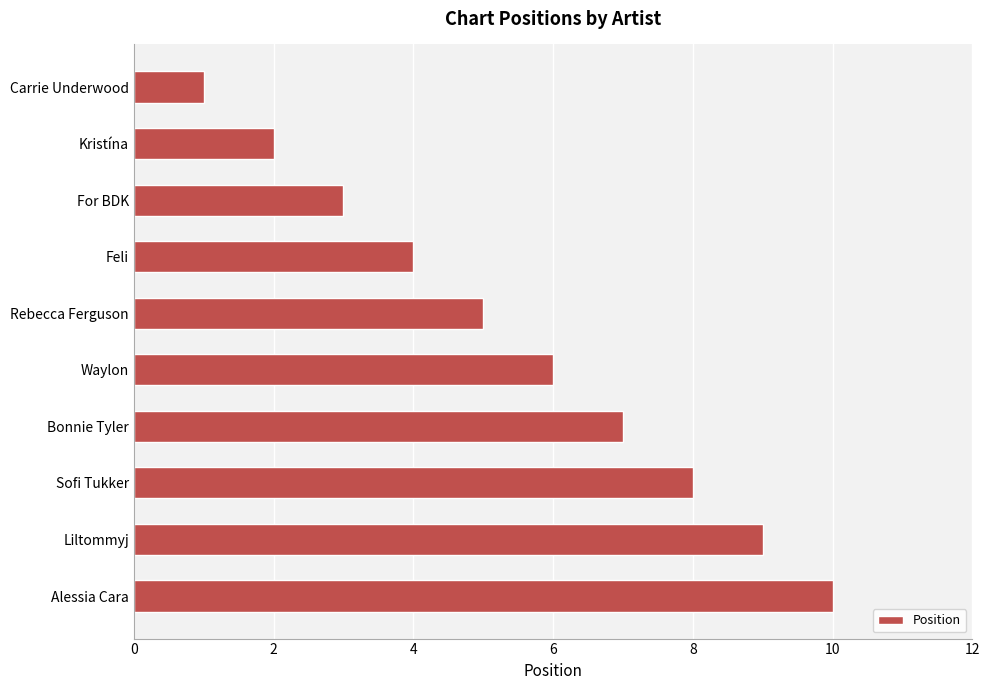

How many values are below 6?

5